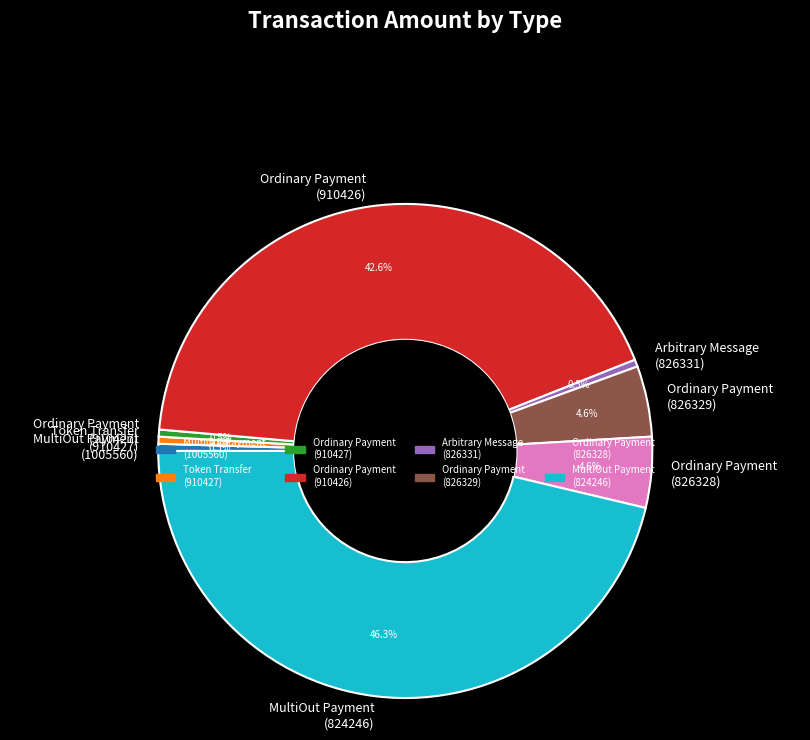

Is Ordinary Payment (826328) the majority of the pie?

No